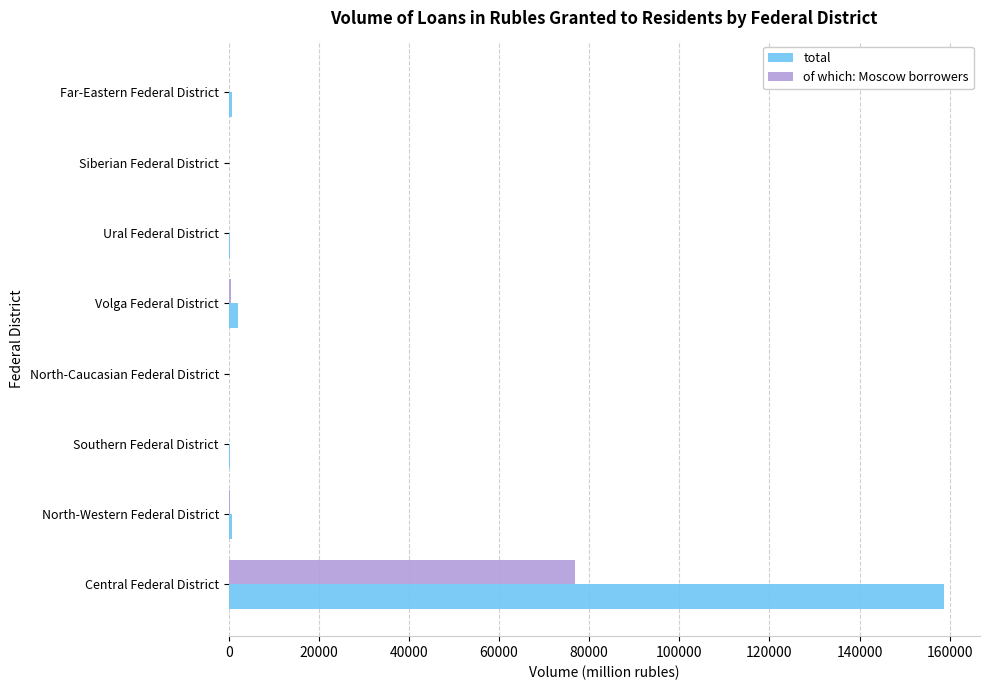

What is the sum of all of which: Moscow borrowers values?

78083